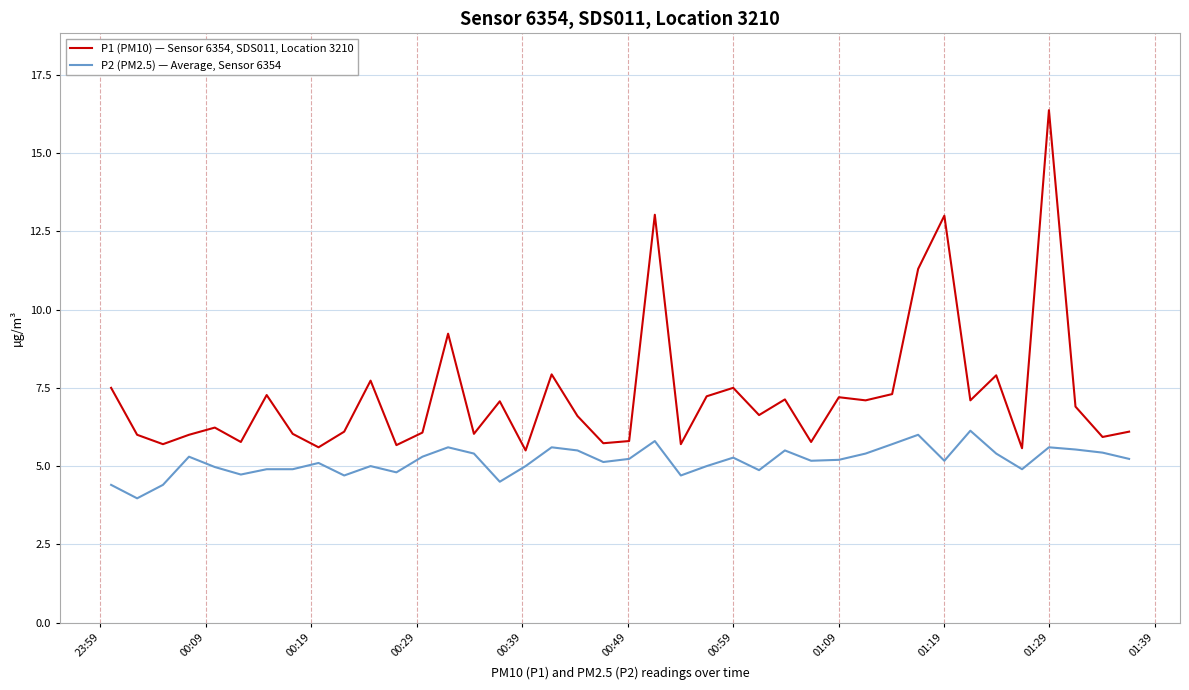

List the series in order of their overall mean, highest first.

P1 (PM10) — Sensor 6354, SDS011, Location 3210, P2 (PM2.5) — Average, Sensor 6354